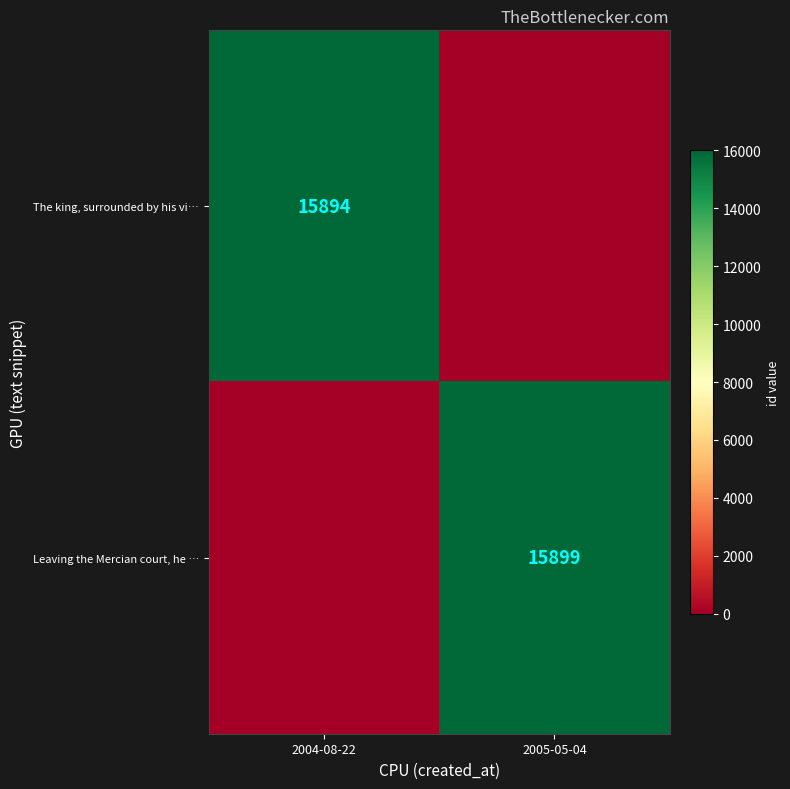

At how many categories does at least one series exceed 12492?

2